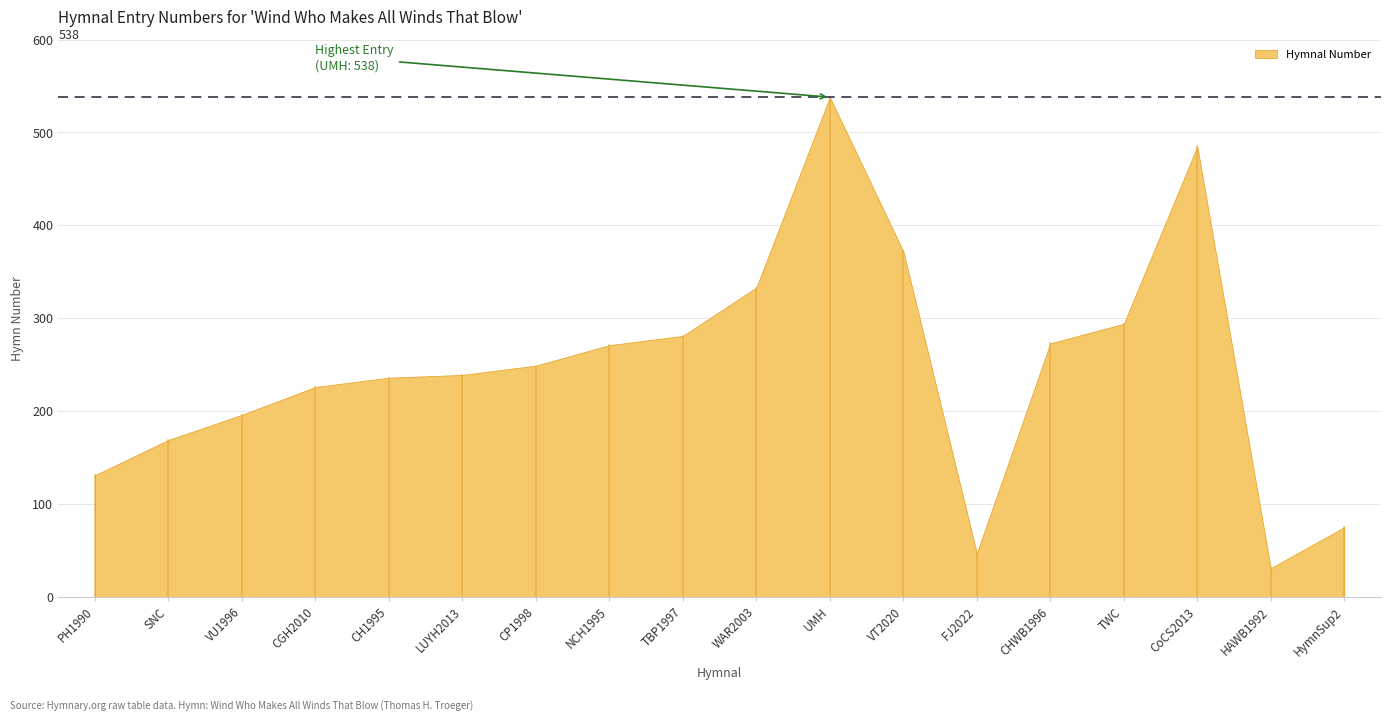

List the labels in order of value, smallest first.

HAWB1992, FJ2022, HymnSup2, PH1990, SNC, VU1996, CGH2010, CH1995, LUYH2013, CP1998, NCH1995, CHWB1996, TBP1997, TWC, WAR2003, VT2020, CoCS2013, UMH